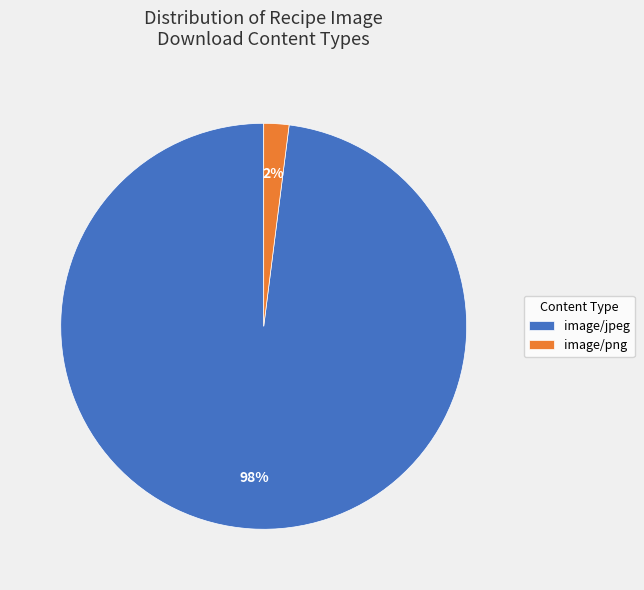

To the nearest percent, what is the average slice percentage?

50%